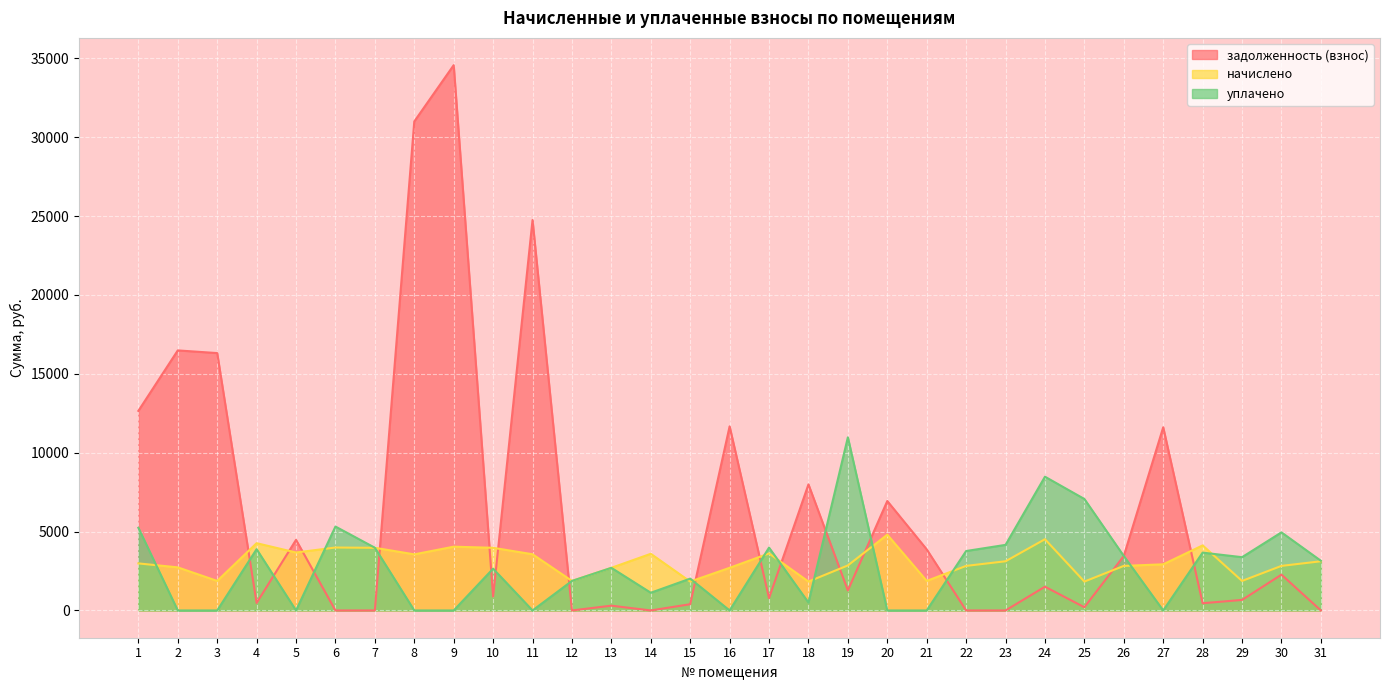

Which series changed the most between 16 and 17?

задолженность (взнос)